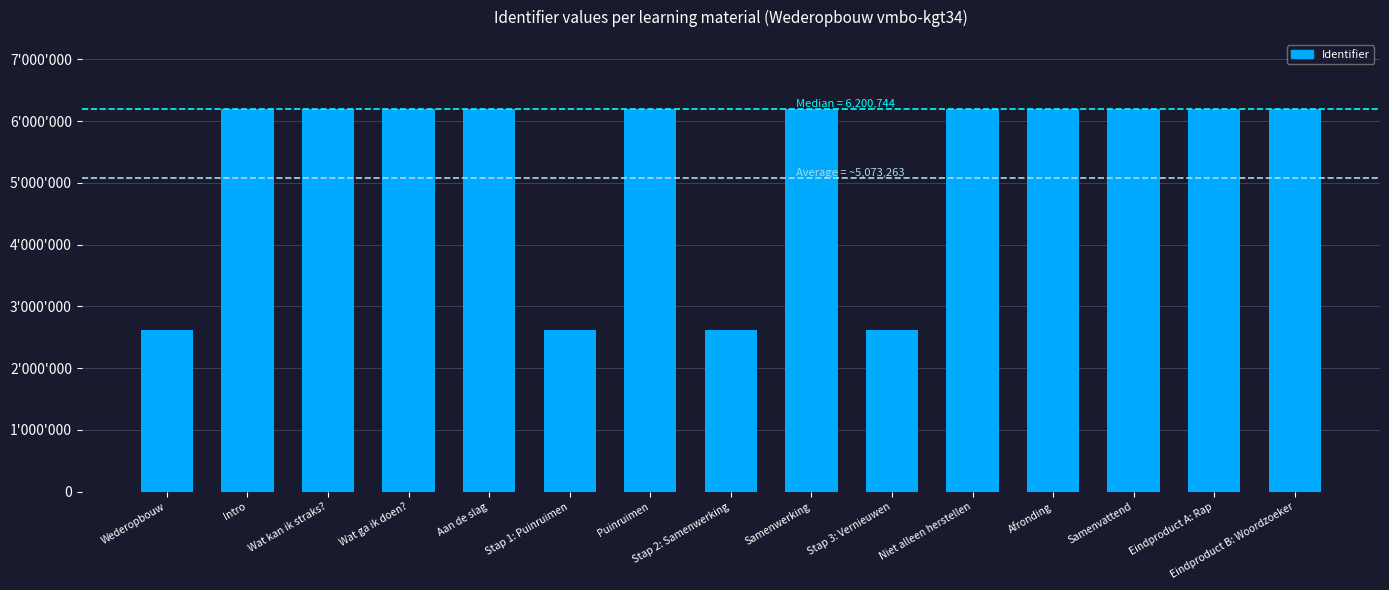

Does the chart contain any negative values?

No